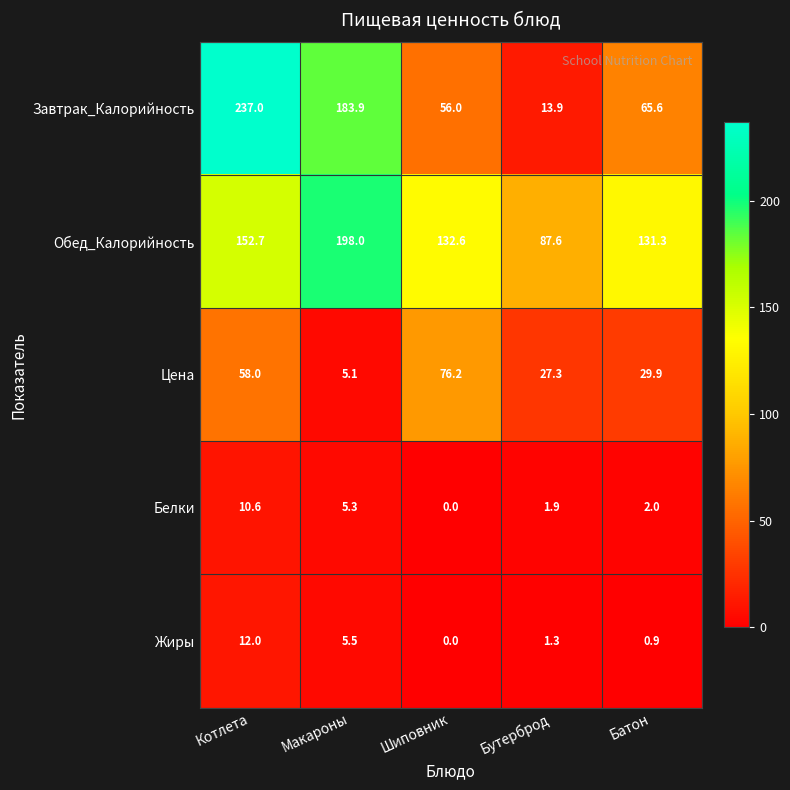

What is the sum of the Цена values at Бутерброд and Котлета?

85.3